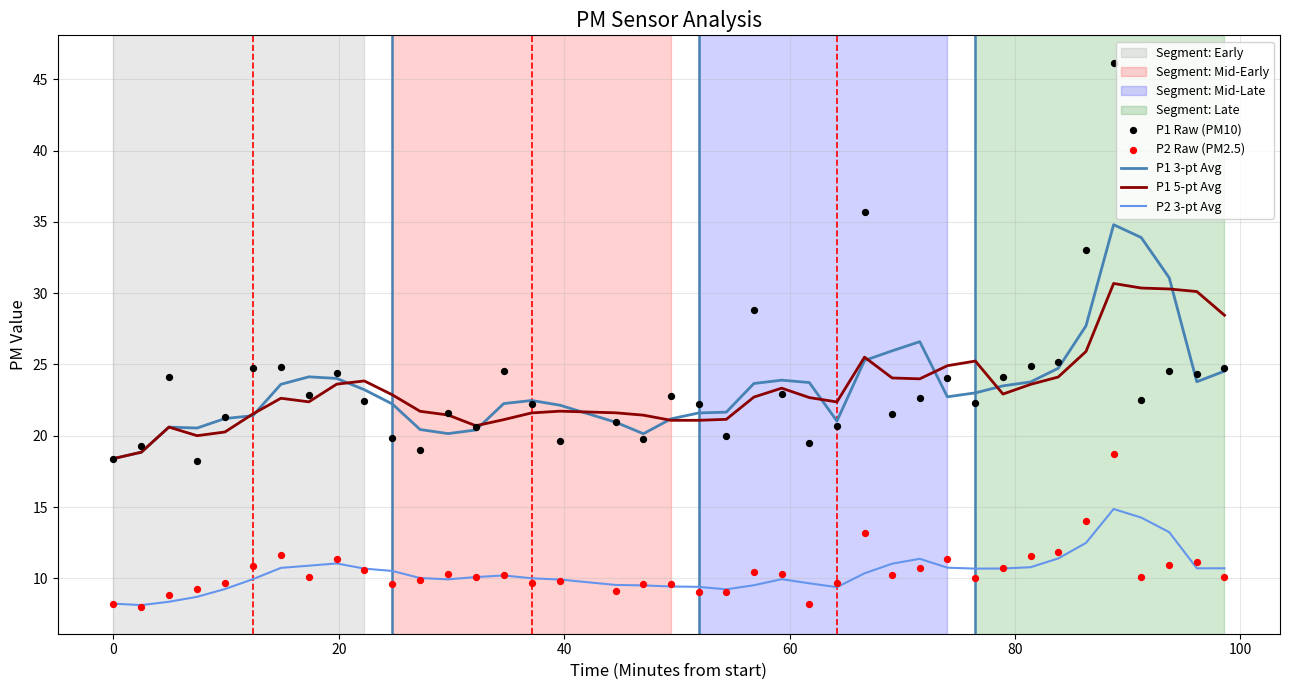

Which series has the largest total across all categories?

P1 Raw (PM10)